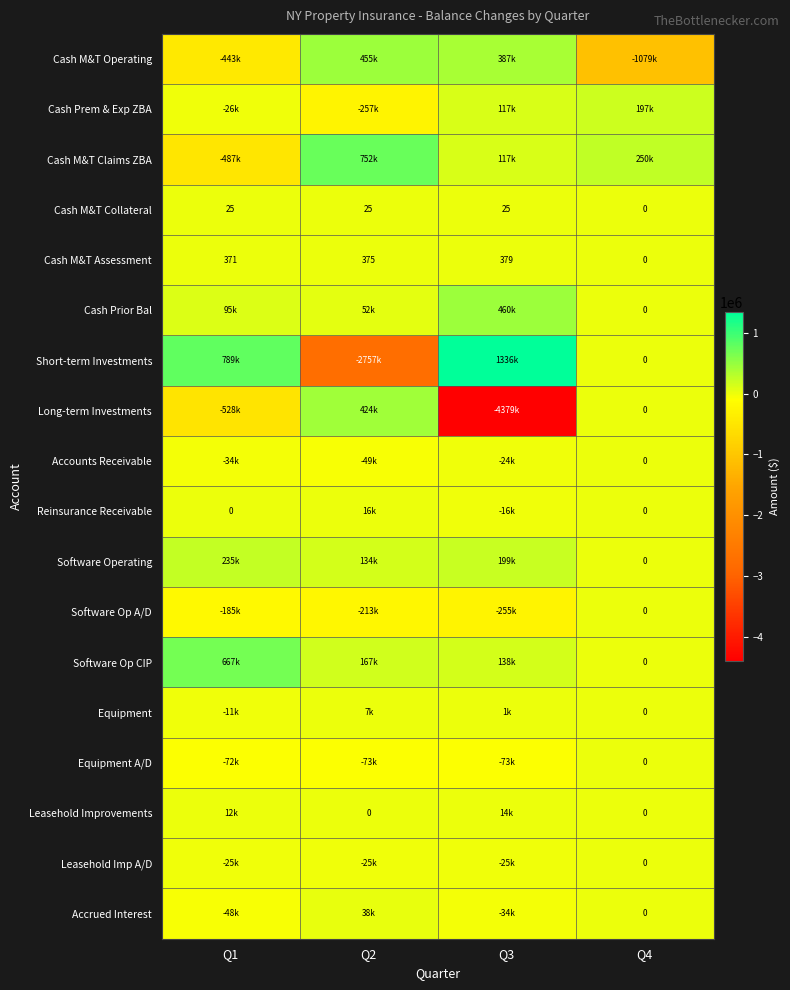

True or false: Long-term Investments has a value of -1863291.8 at Q4.

False